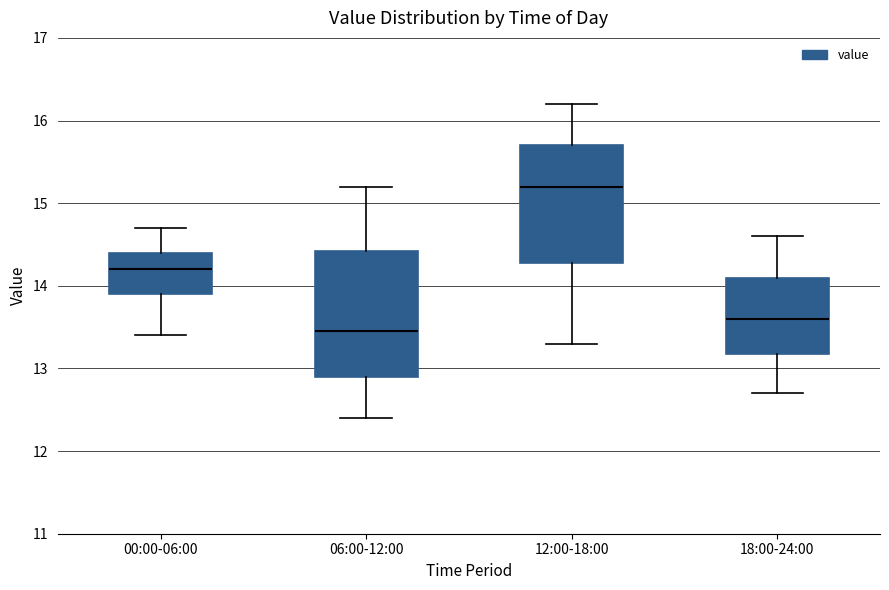

Comparing the boxes themselves (not the whiskers), which one is the tallest?

06:00-12:00